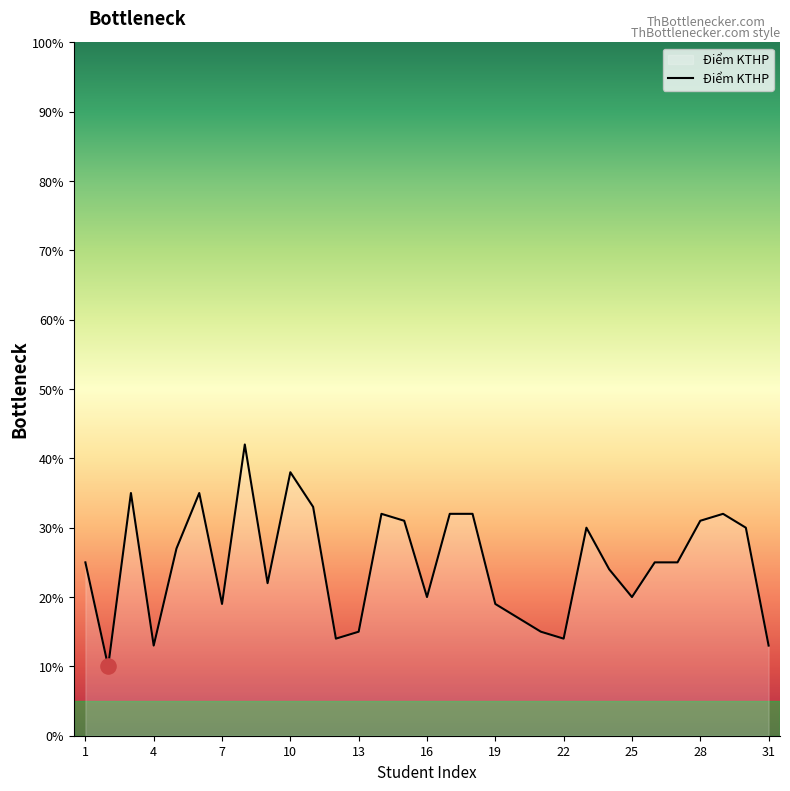

What is the difference between the maximum and minimum values?

32.0